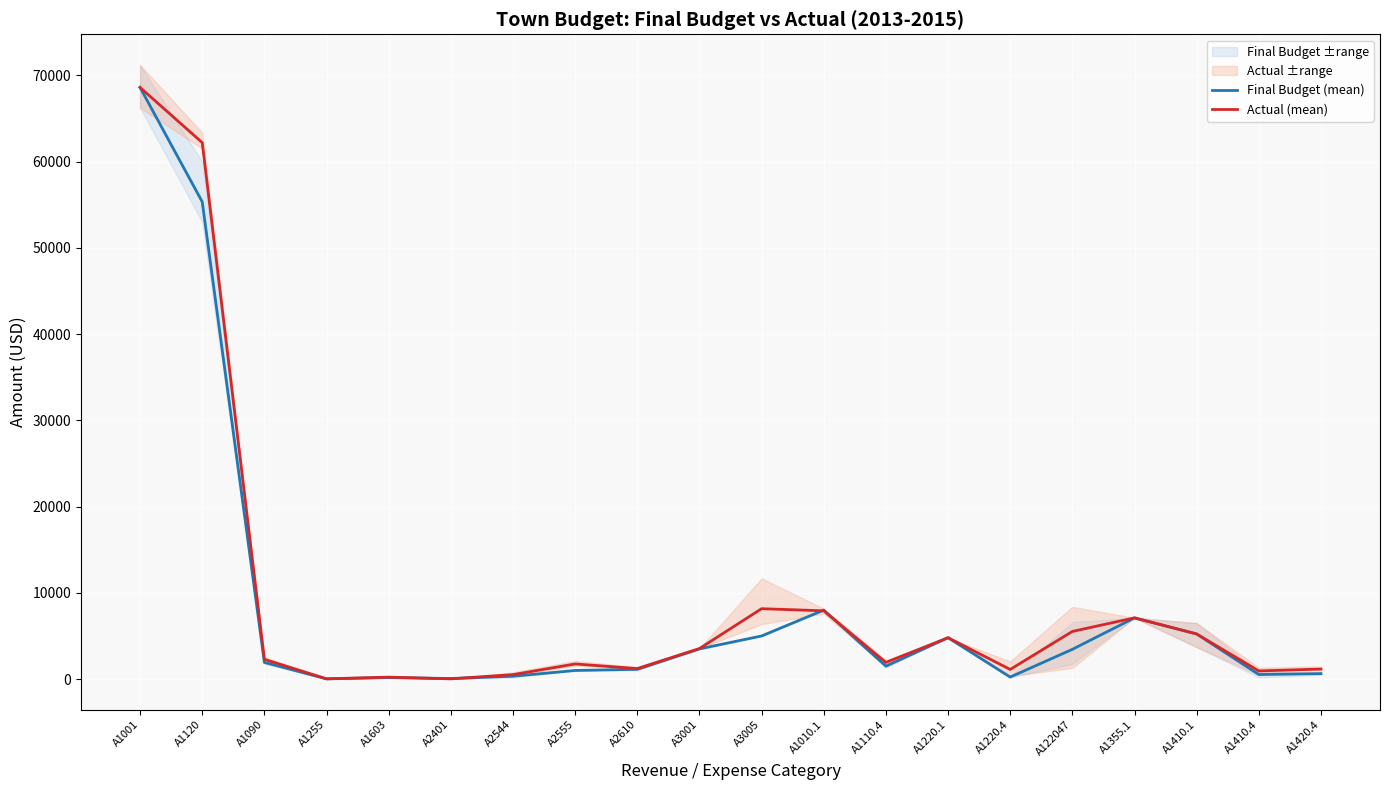

At which category is the sum across all series the highest?

A1001